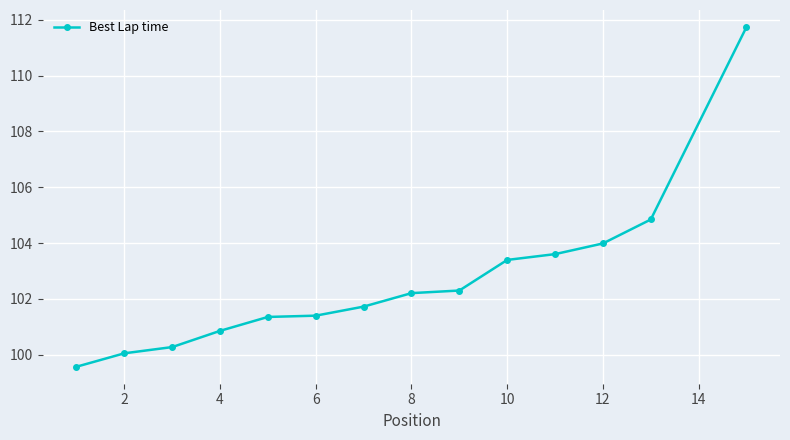

What is the value of the 3rd point from the left?

100.3